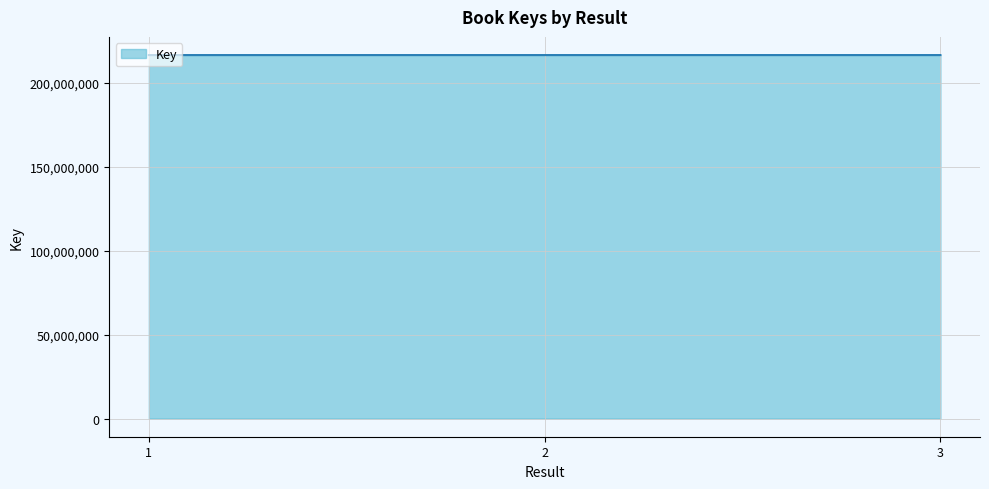

The value at 3 is 302715166. True or false?

False